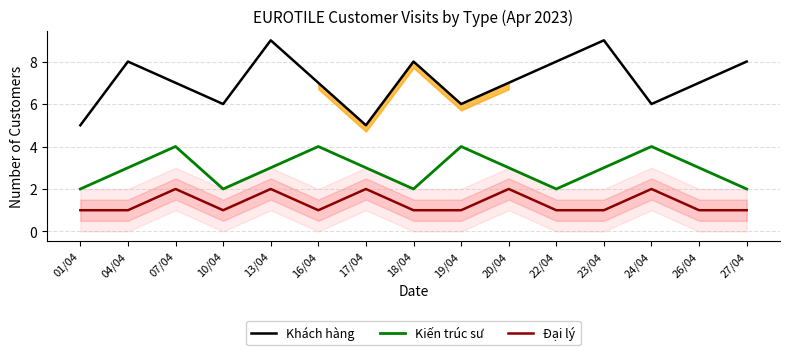

True or false: Khách hàng and Kiến trúc sư intersect in this chart.

False